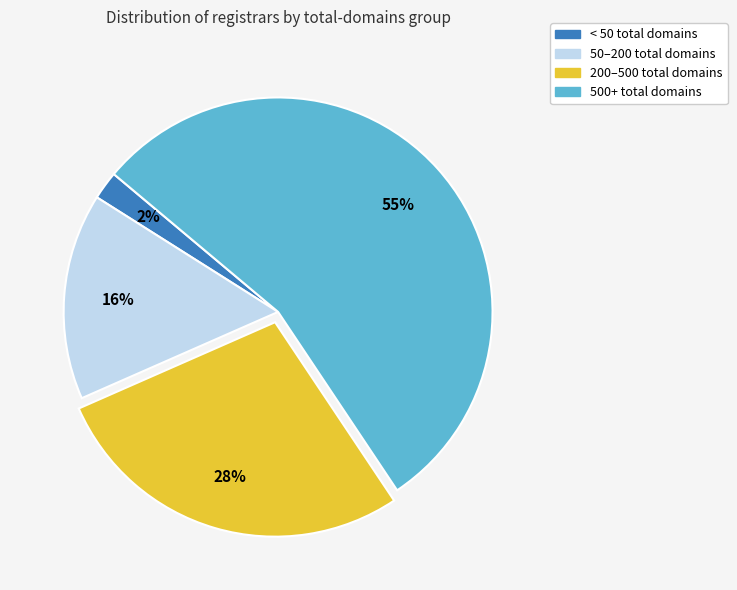

Is there a majority slice in this chart?

Yes